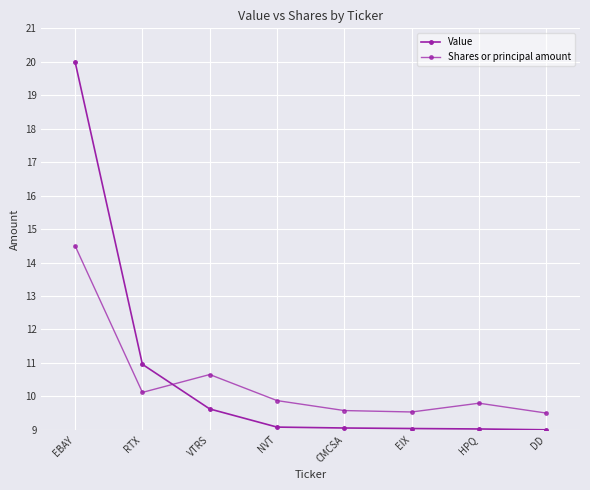

True or false: Shares or principal amount and Value cross at least once.

True